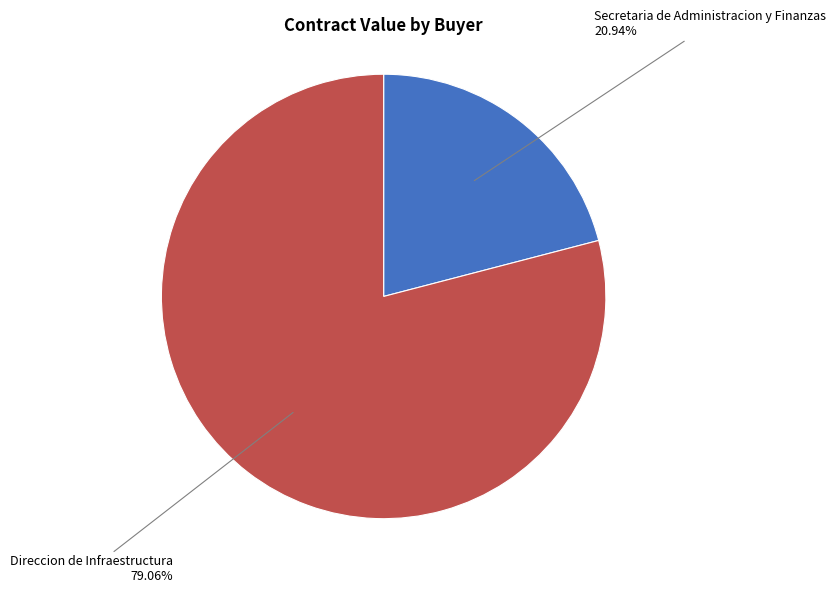

Does any single category account for the majority?

Yes